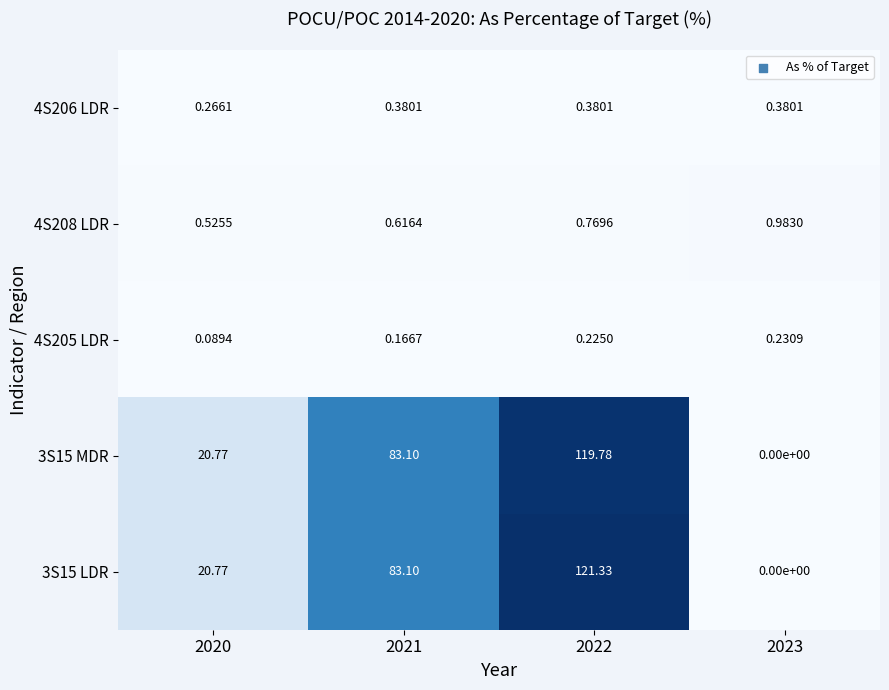

Is the value of 4S205 LDR at 2020 greater than the value of 3S15 LDR at 2022?

No